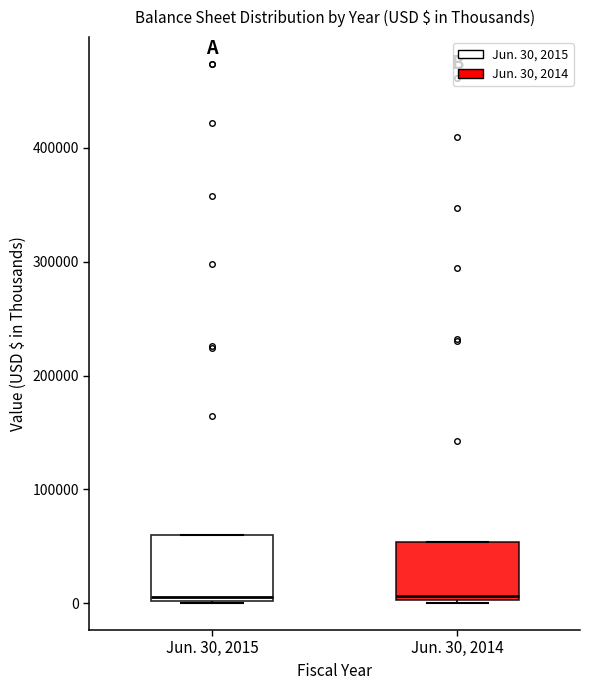

Reading left to right, read every box against the y-axis: the position of its median line, the range the box covers, and the ends of its whiskers. The values are not printed on the chart, so give them approximately, as read against the axis.

Jun. 30, 2015: median 10000, box 0 to 60000, whiskers 0 to 60000
Jun. 30, 2014: median 10000, box 0 to 50000, whiskers 0 to 50000